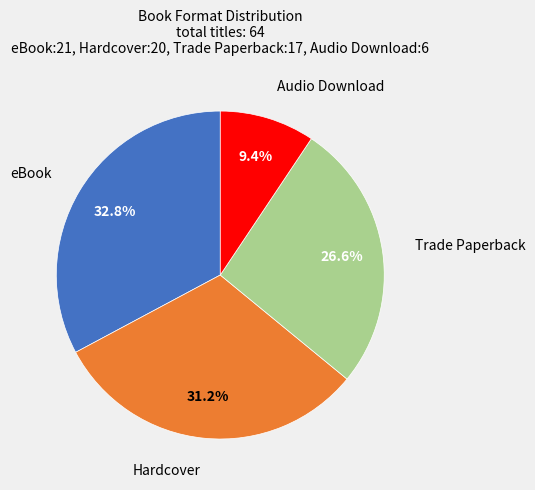

Is eBook the majority of the pie?

No